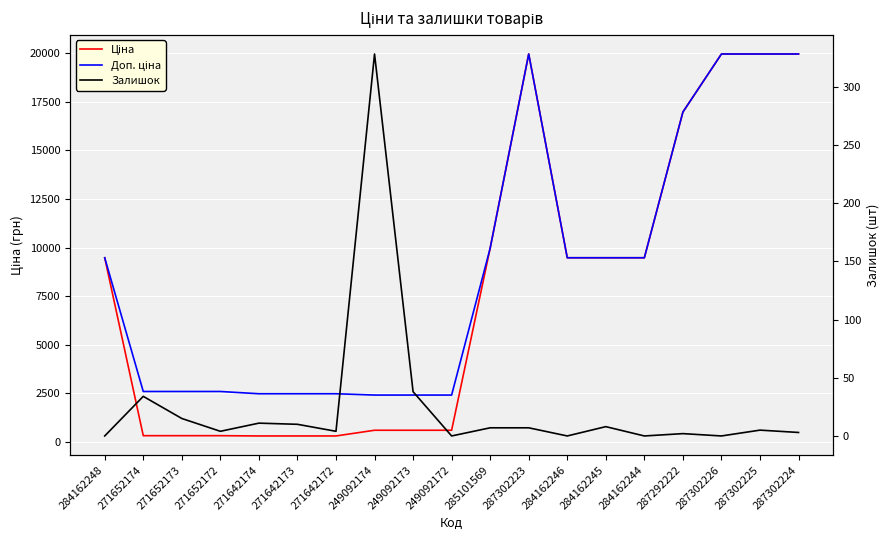

True or false: Доп. ціна and Ціна cross at least once.

False